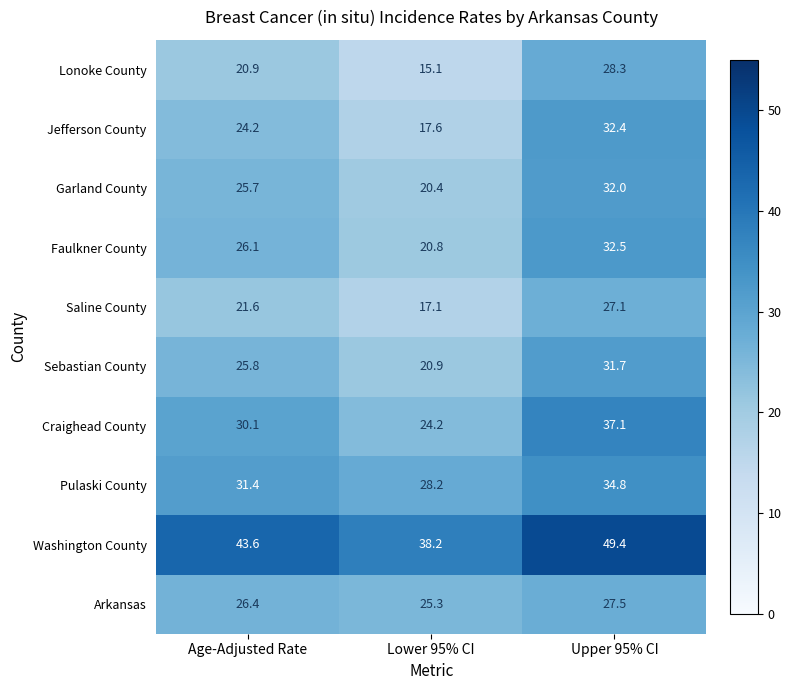

Reading left to right, extract all data points from this chart.

Lonoke County: Age-Adjusted Rate=20.9	Lower 95% CI=15.1	Upper 95% CI=28.3
Jefferson County: Age-Adjusted Rate=24.2	Lower 95% CI=17.6	Upper 95% CI=32.4
Garland County: Age-Adjusted Rate=25.7	Lower 95% CI=20.4	Upper 95% CI=32.0
Faulkner County: Age-Adjusted Rate=26.1	Lower 95% CI=20.8	Upper 95% CI=32.5
Saline County: Age-Adjusted Rate=21.6	Lower 95% CI=17.1	Upper 95% CI=27.1
Sebastian County: Age-Adjusted Rate=25.8	Lower 95% CI=20.9	Upper 95% CI=31.7
Craighead County: Age-Adjusted Rate=30.1	Lower 95% CI=24.2	Upper 95% CI=37.1
Pulaski County: Age-Adjusted Rate=31.4	Lower 95% CI=28.2	Upper 95% CI=34.8
Washington County: Age-Adjusted Rate=43.6	Lower 95% CI=38.2	Upper 95% CI=49.4
Arkansas: Age-Adjusted Rate=26.4	Lower 95% CI=25.3	Upper 95% CI=27.5